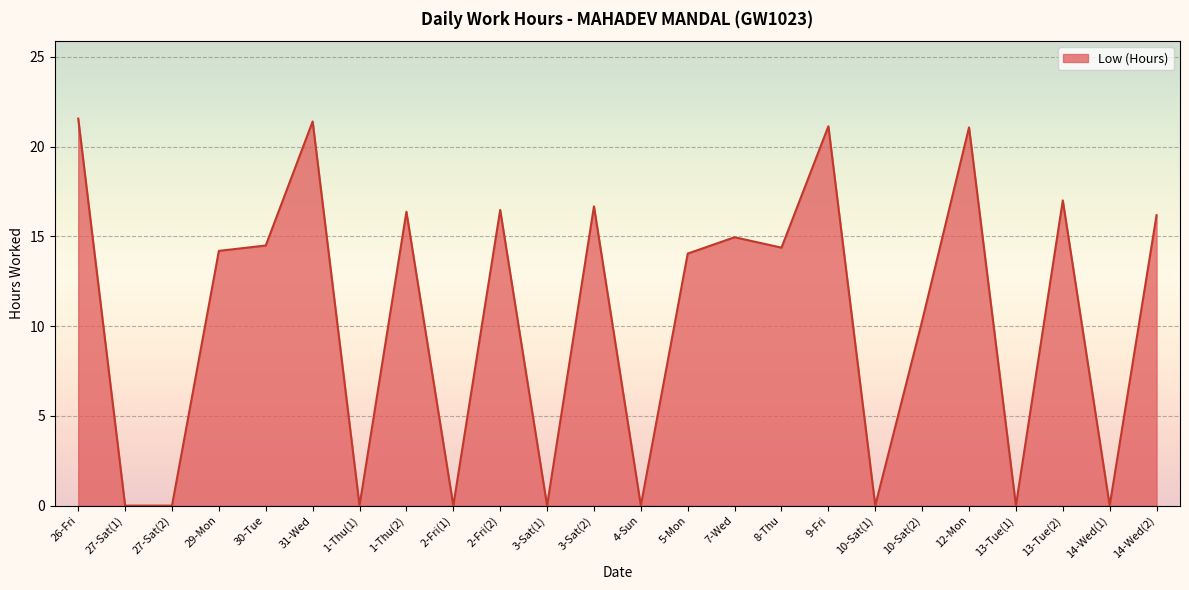

What is the difference between the maximum and second lowest values?

21.6